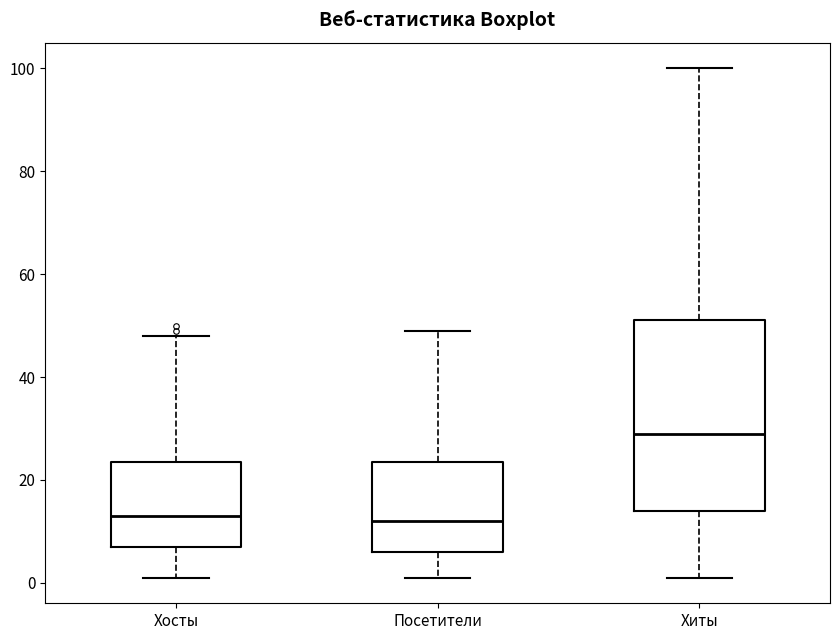

Reading left to right, transcribe this box plot: for each box, give where its median line is, the range the box spans, and where its two whiskers end, as read against the y-axis. The values are not printed on the chart, so give them approximately, as read against the axis.

Хосты: median 14, box 8 to 24, whiskers 2 to 48
Посетители: median 12, box 6 to 24, whiskers 2 to 50
Хиты: median 30, box 14 to 52, whiskers 2 to 100